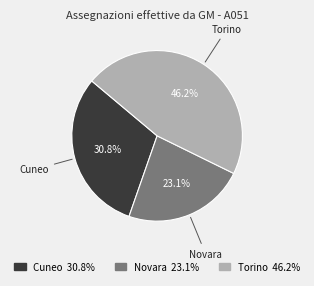

What percentage is the Novara slice, to the nearest percent?

23%